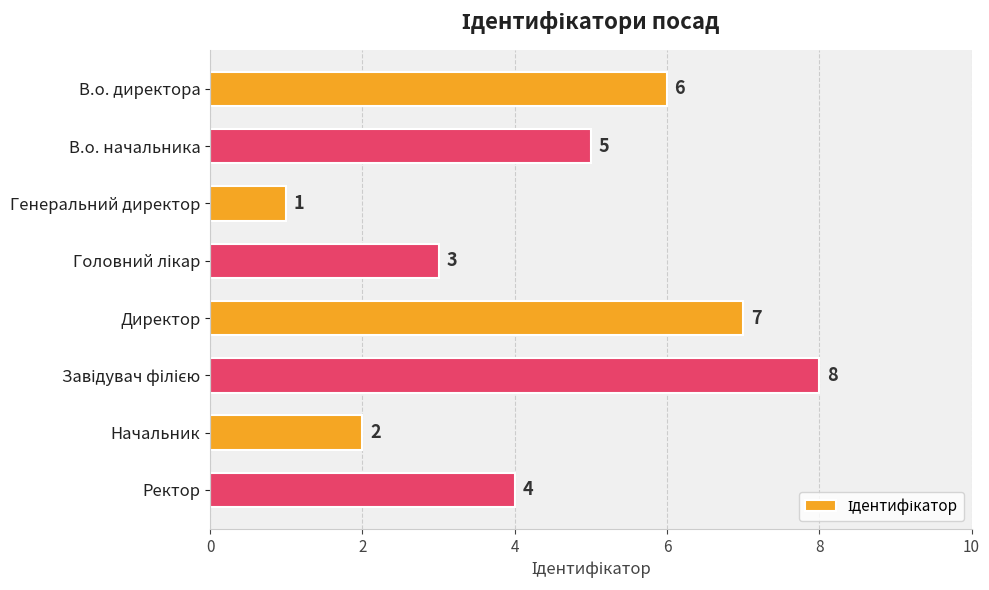

How many bars are there in total?

8